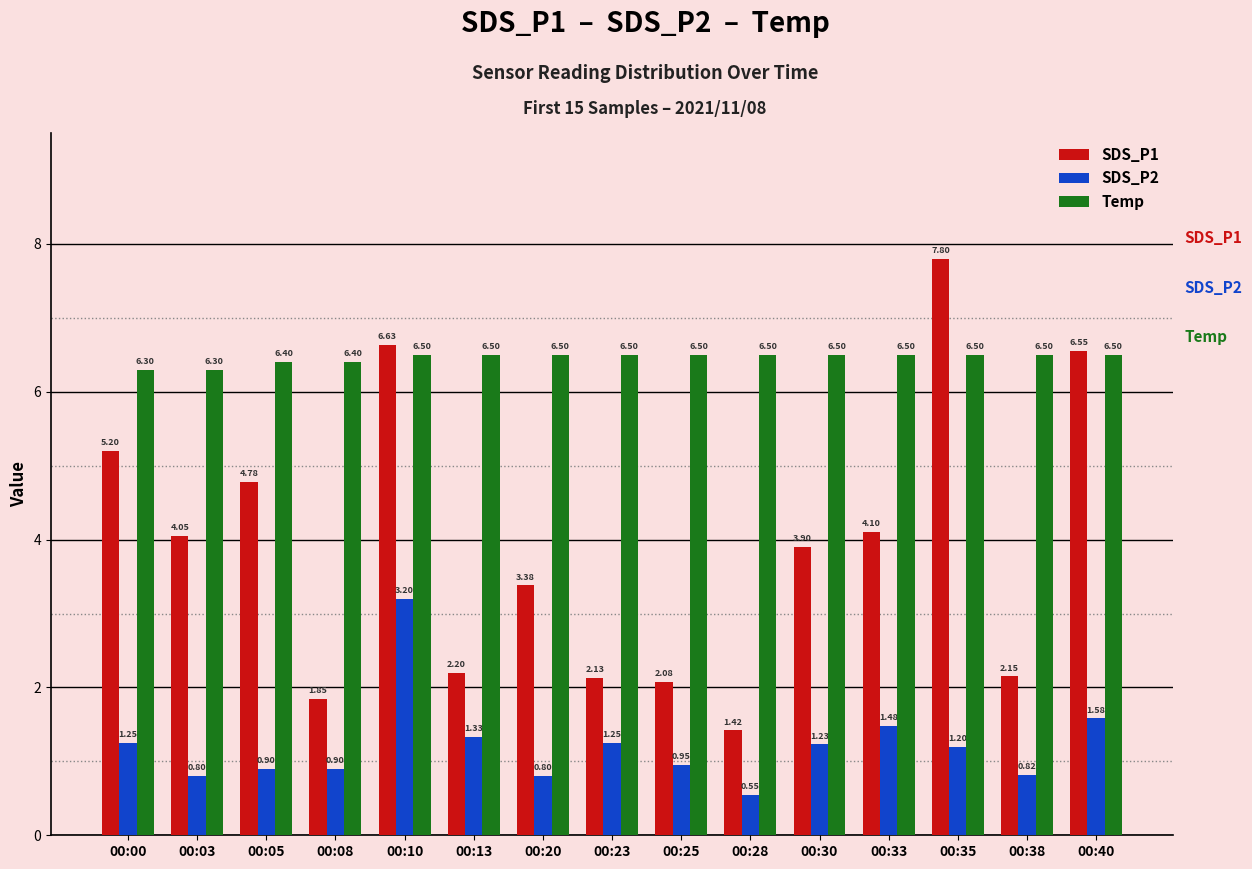

At how many categories does at least one series exceed 1?

15